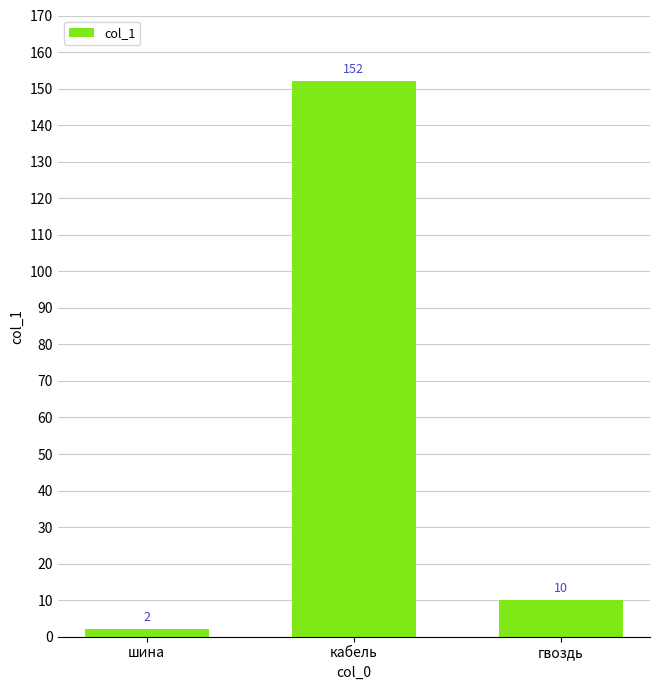

What is the sum of the values at кабель and гвоздь?

162